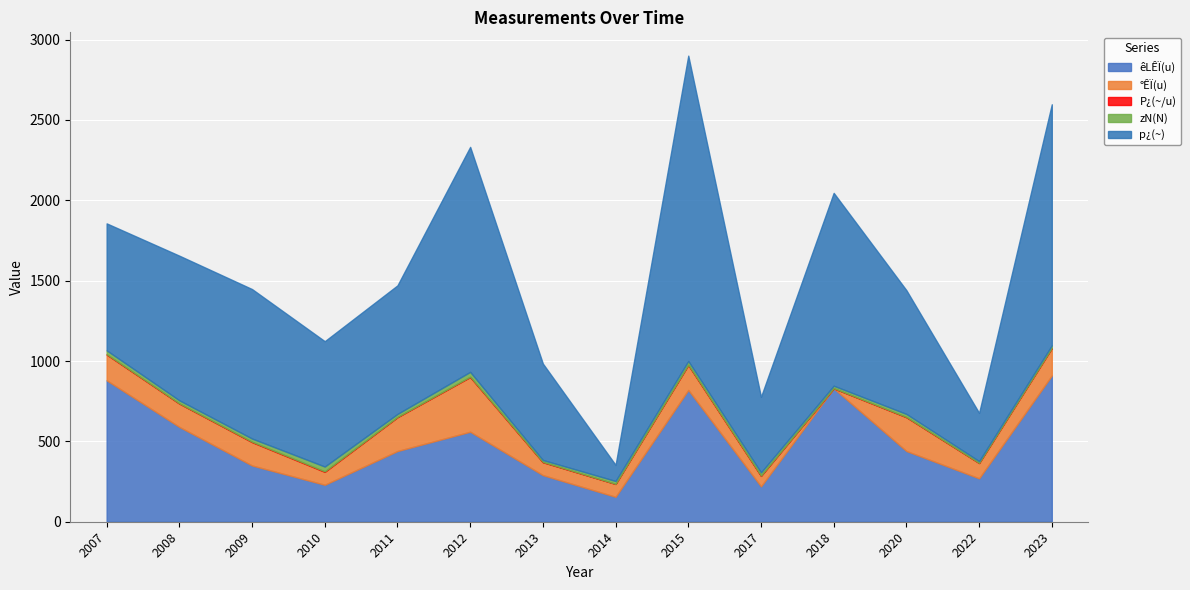

The value of P¿(~/u) at 2014 is 0.6. True or false?

True